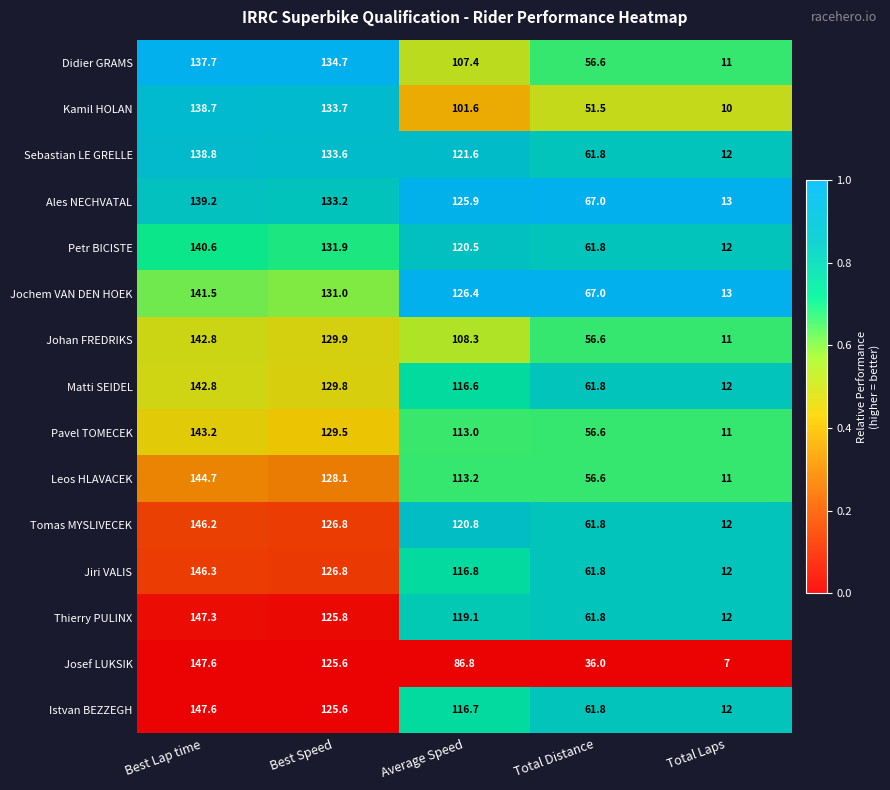

Count the number of data series in this chart.

15